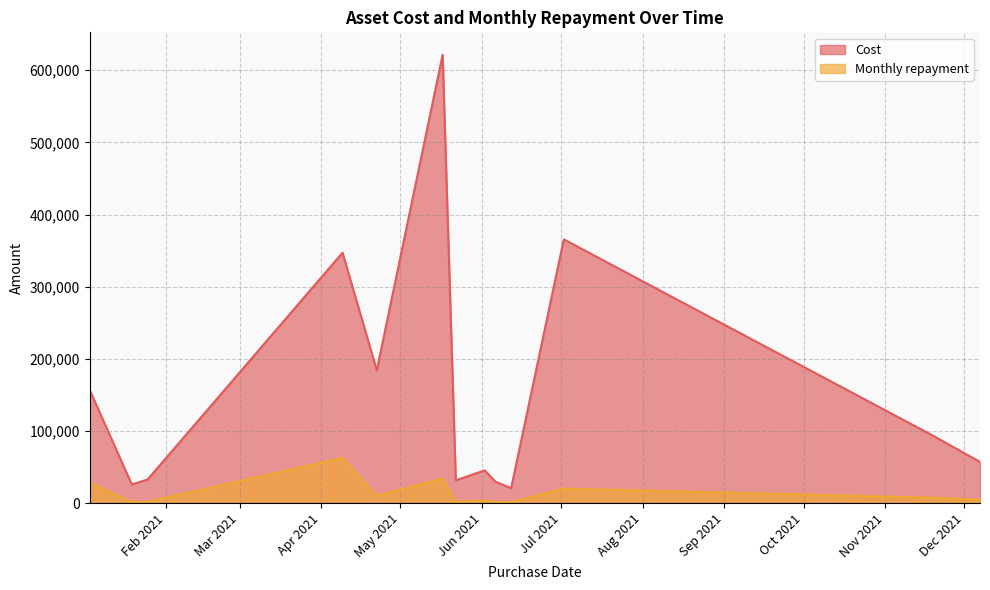

True or false: Monthly repayment and Cost cross at least once.

False